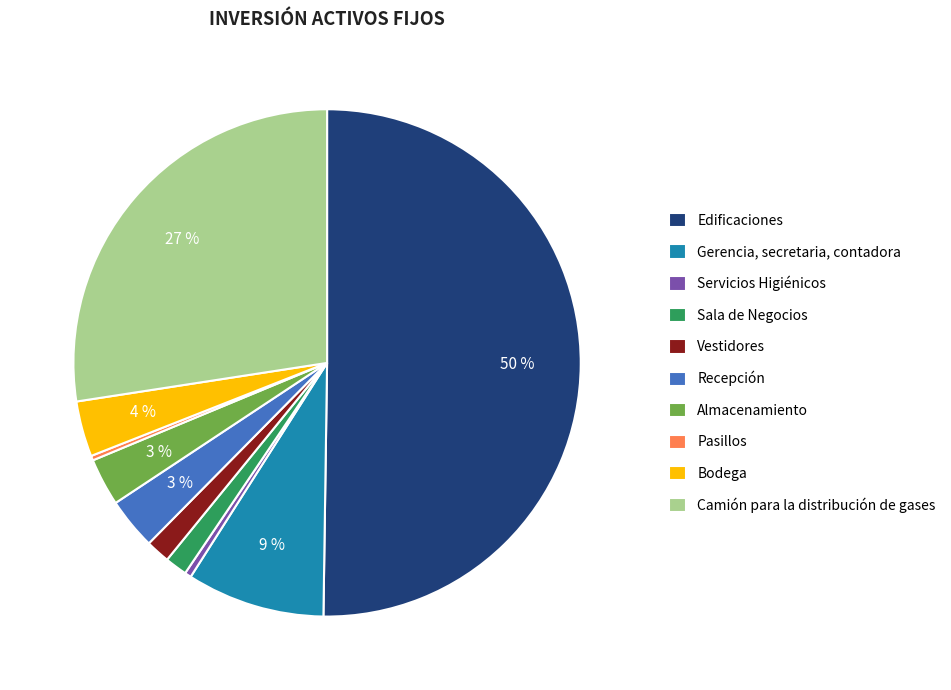

Is Almacenamiento the majority of the pie?

No